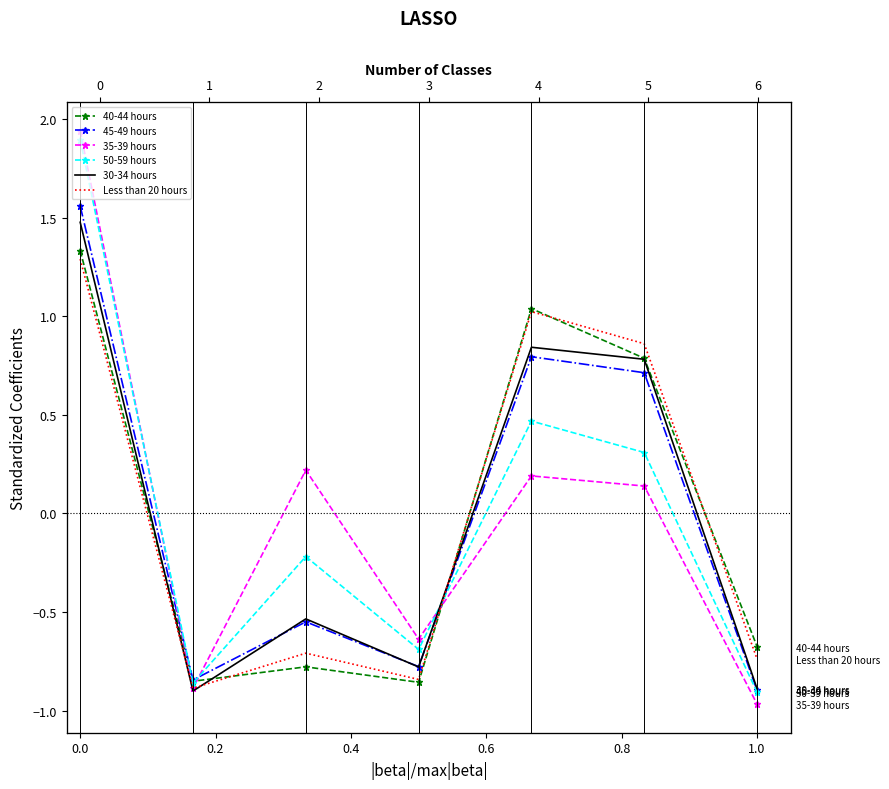

How many data points in 50-59 hours are above 0?

3